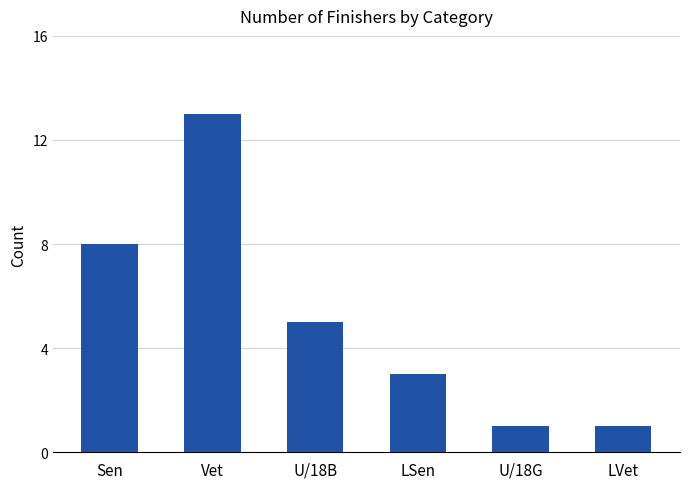

What is the approximate value at Vet?

13